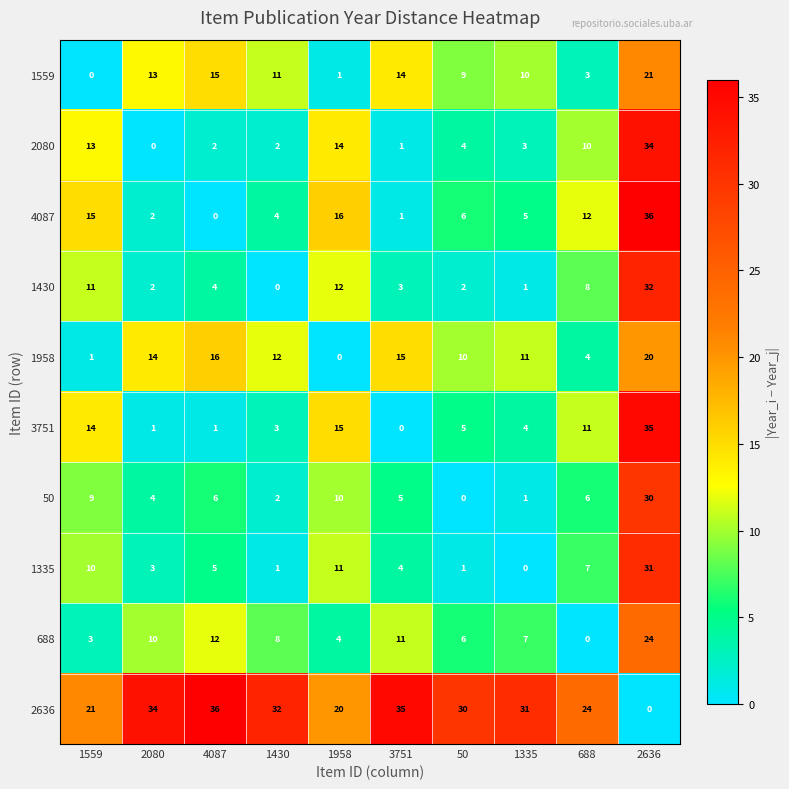

How many values in 1958 are above zero?

9